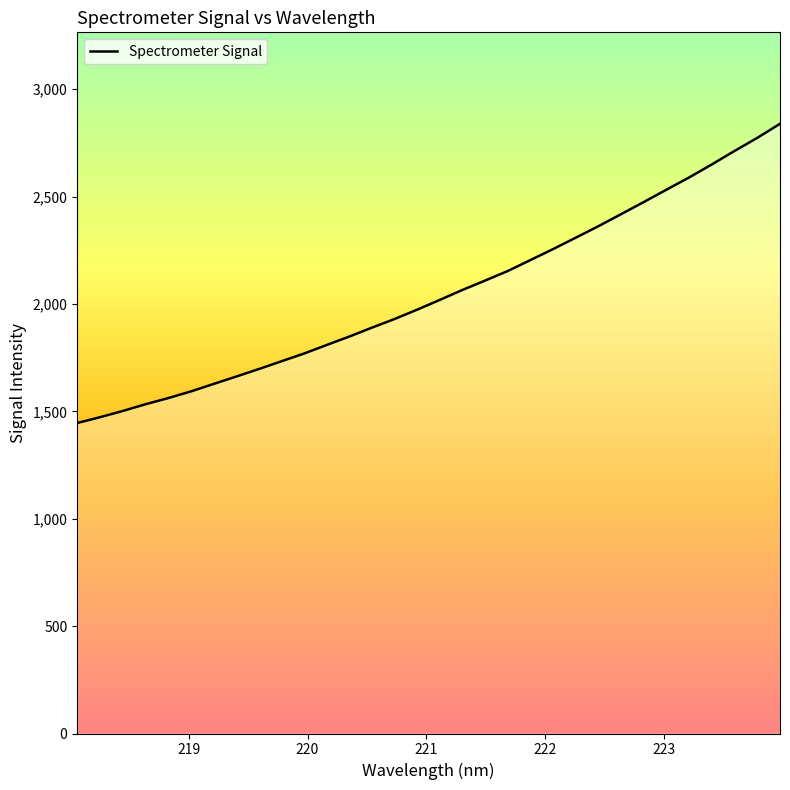

What is the difference between the maximum and minimum values?

1393.5